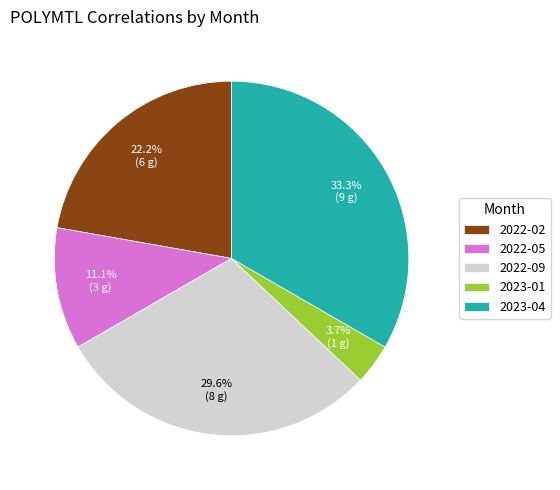

To the nearest percent, what portion does 2022-09 represent?

30%